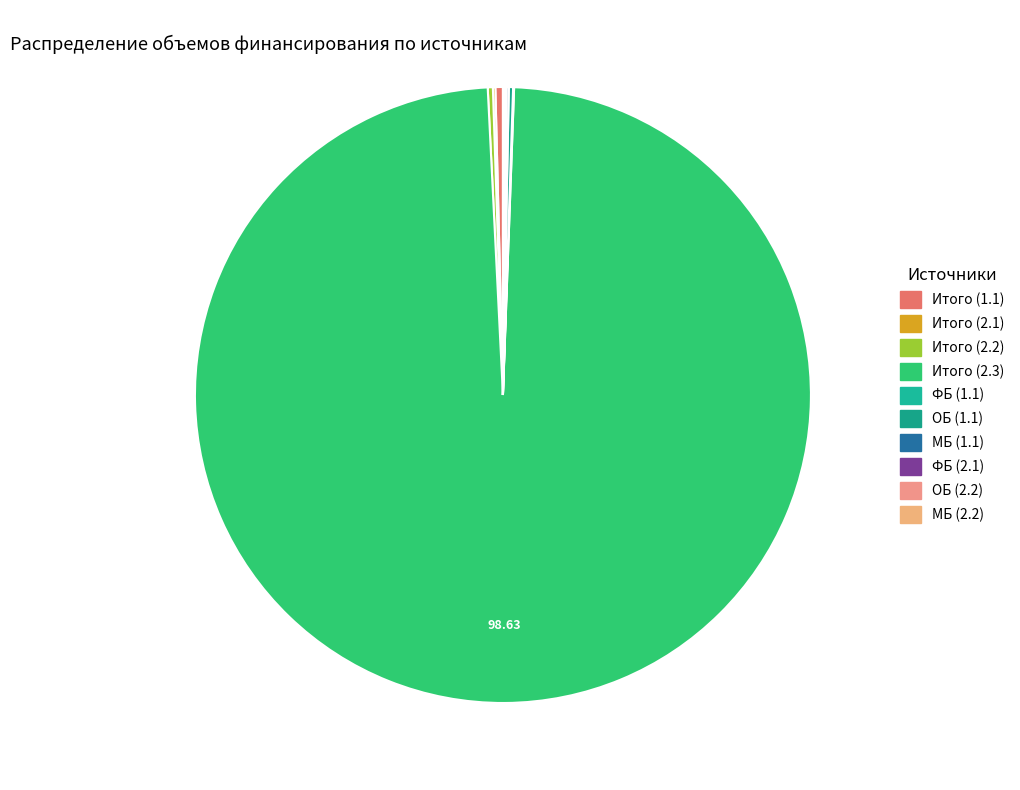

True or false: Итого (2.2) accounts for 1% of the total.

False